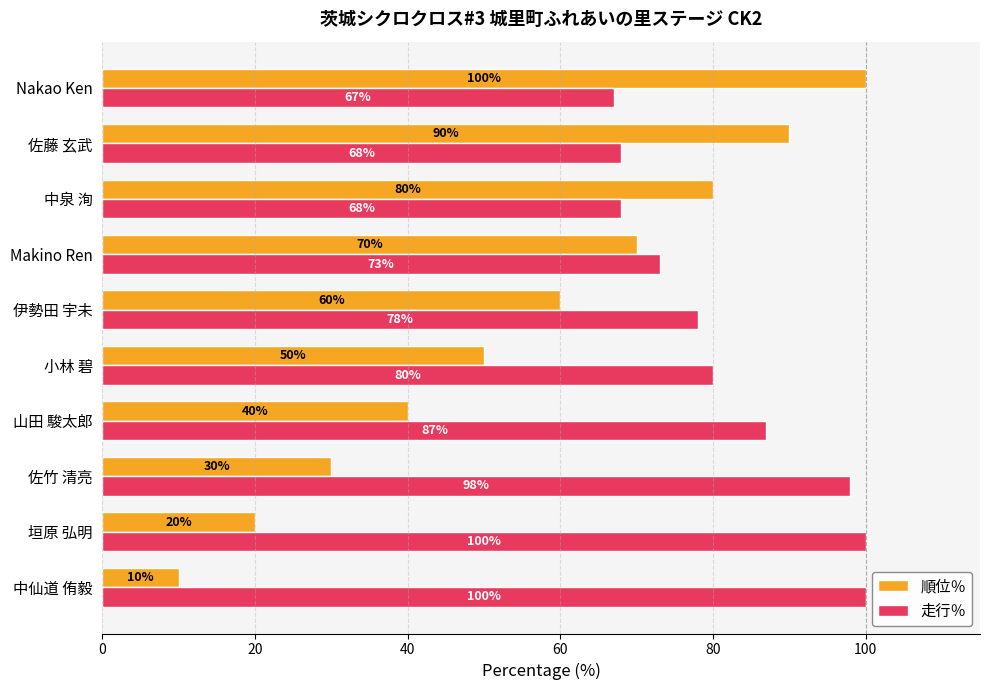

What is the average value of the 順位％ series?

55